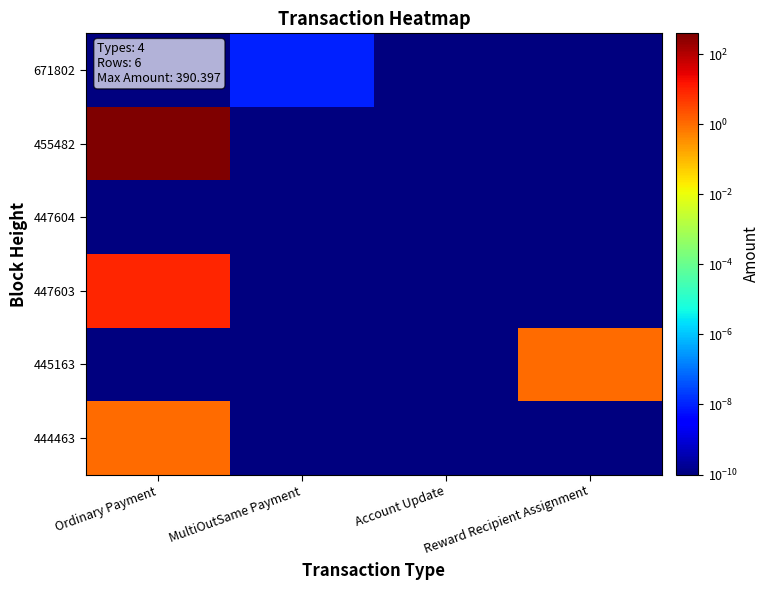

At how many categories does at least one series exceed 381?

1